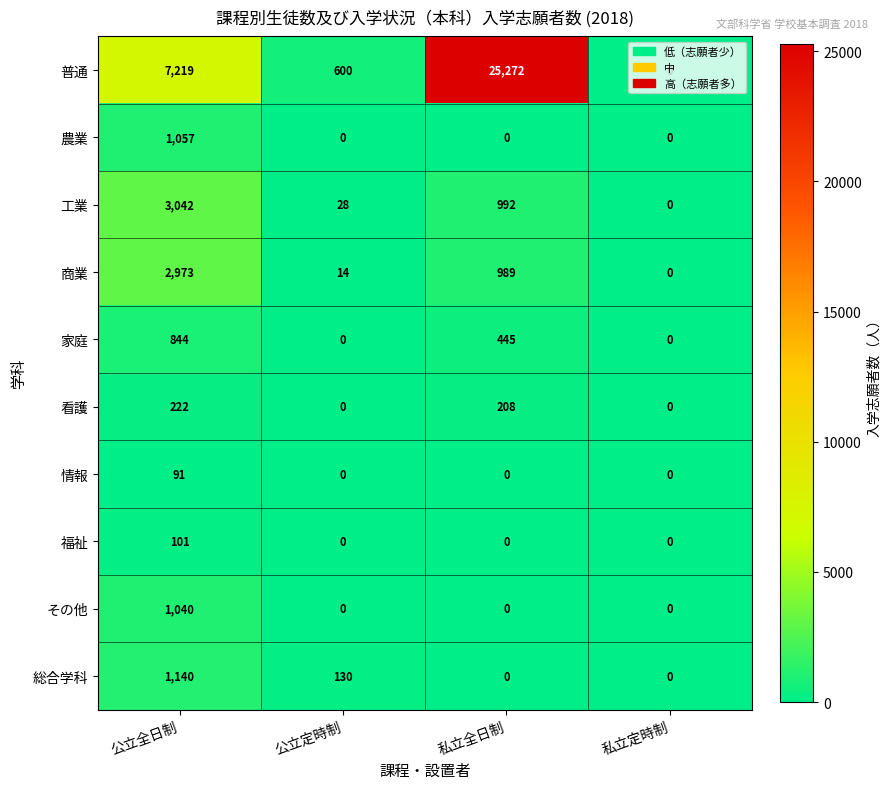

What value does the 普通 series have at 公立全日制?

7219